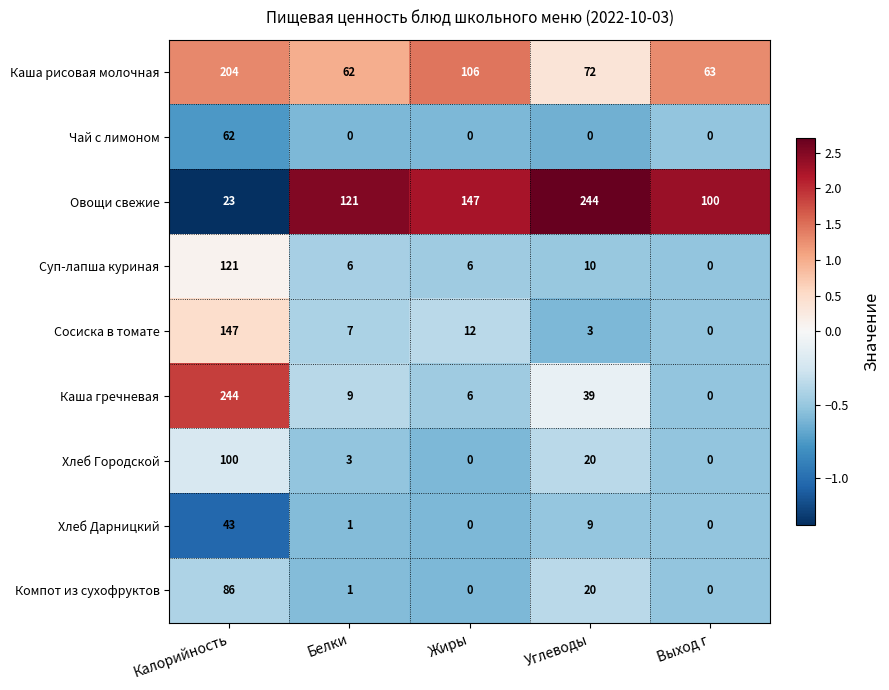

What is the minimum value shown in the chart?

0